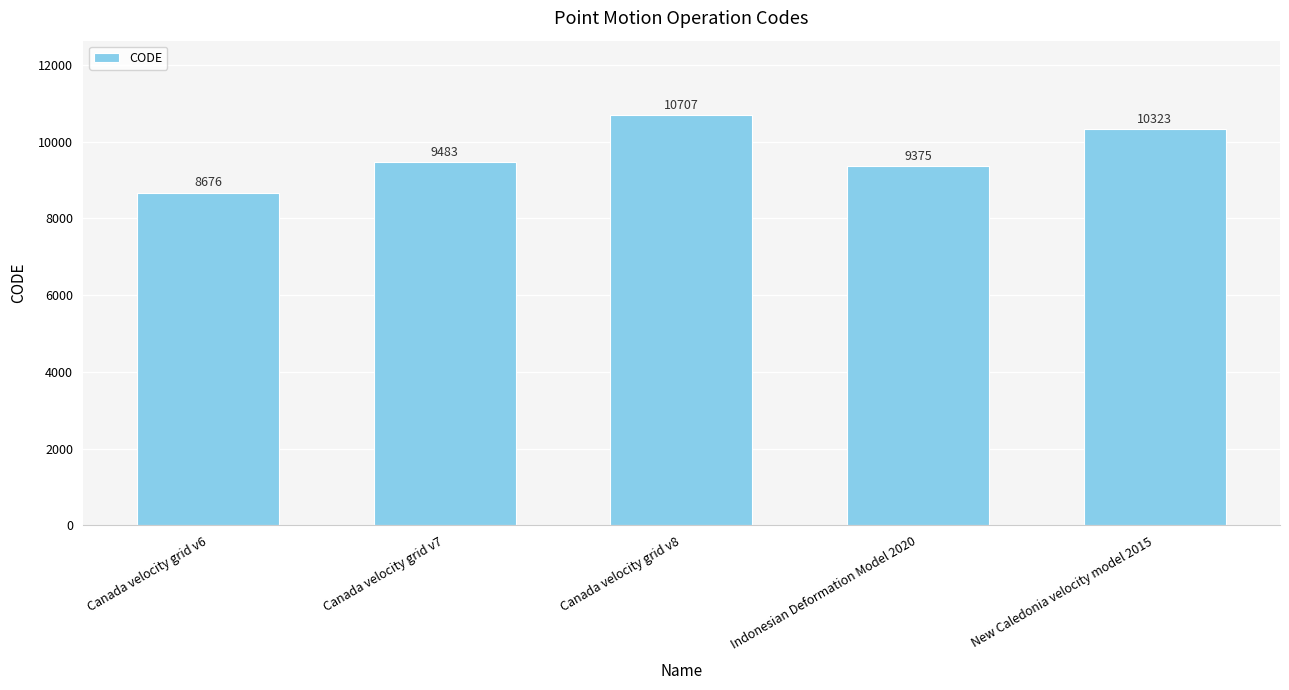

What is the minimum value shown in the chart?

8676